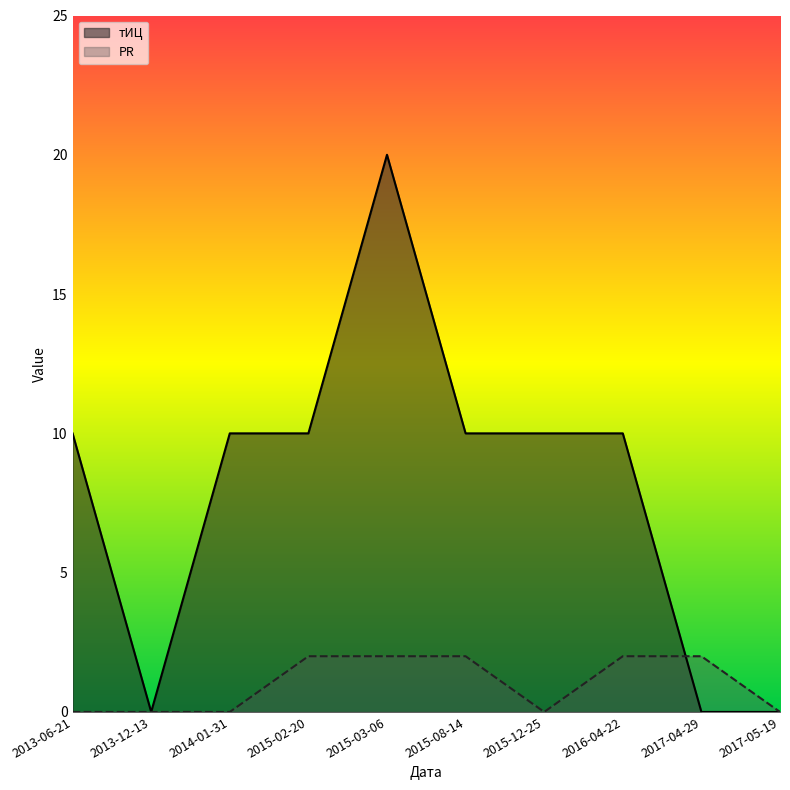

Between which two adjacent categories do тИЦ and PR first intersect?

2016-04-22 and 2017-04-29